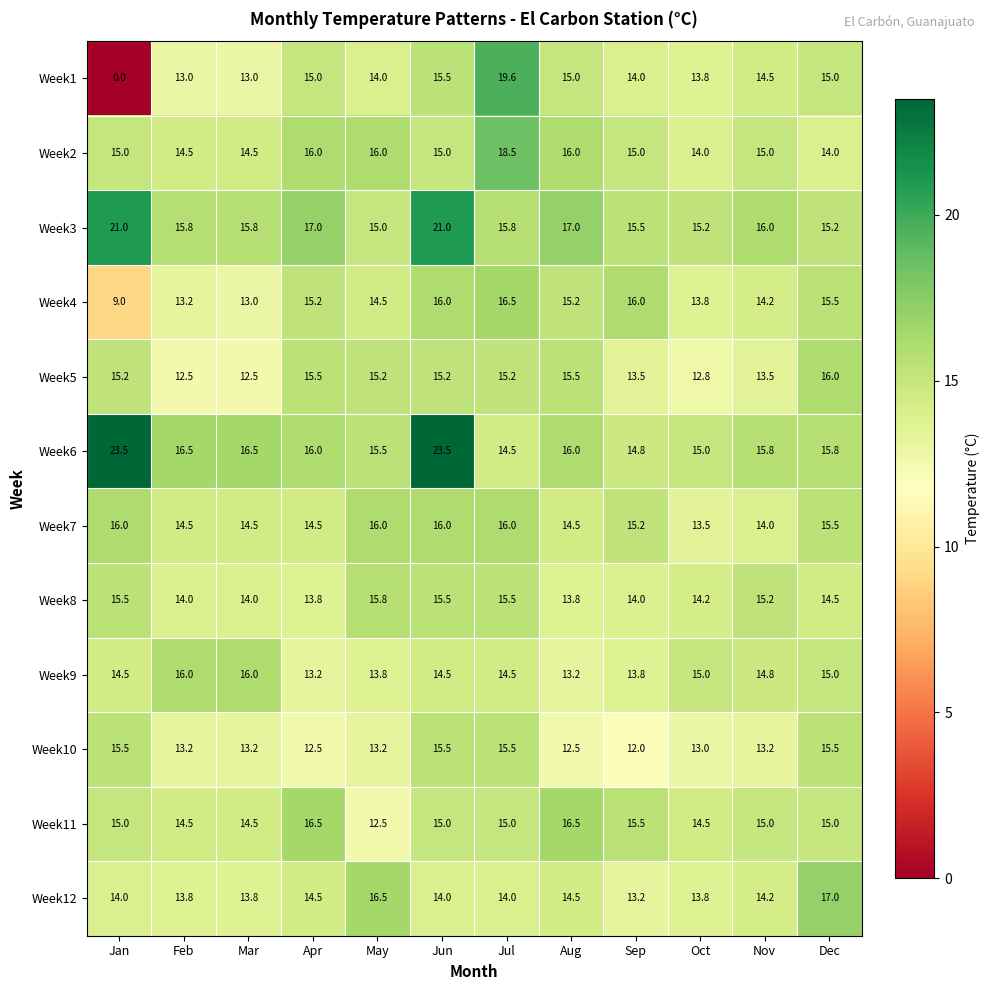

At which category is the sum across all series the highest?

Jun